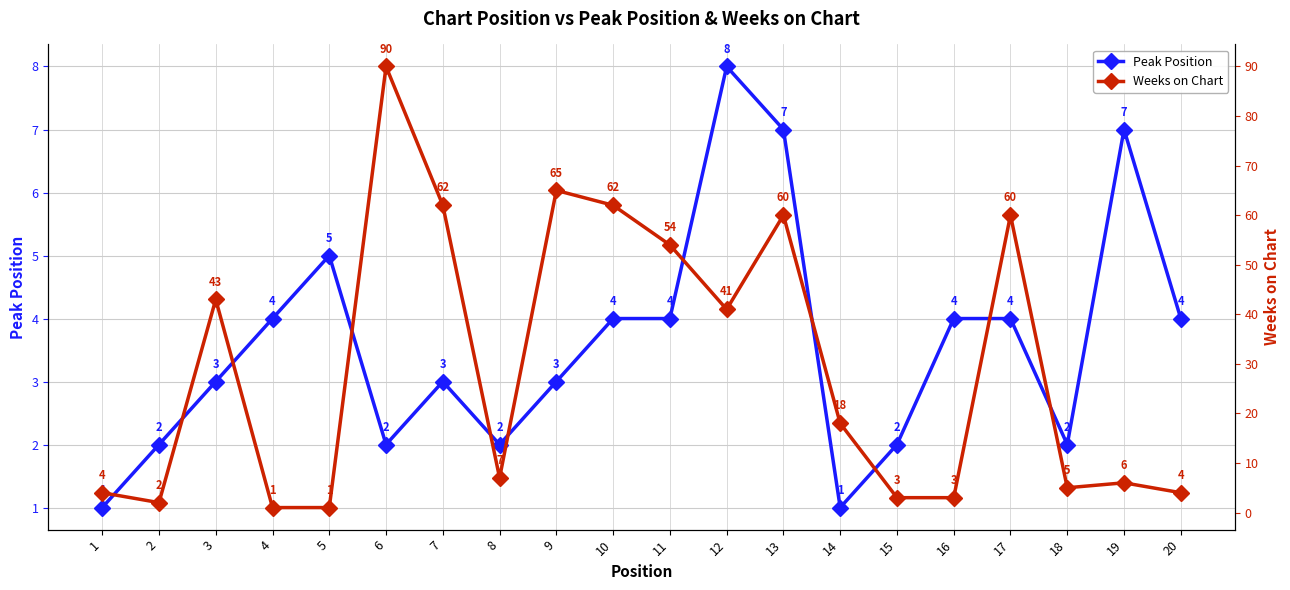

What is the average value of the Peak Position series?

4